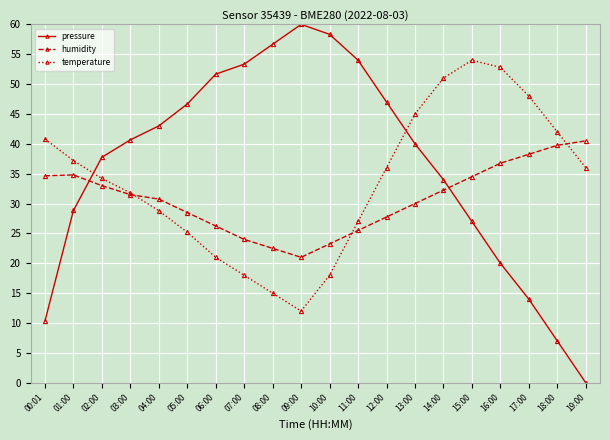

Where does the humidity series first go above 31?

00:01